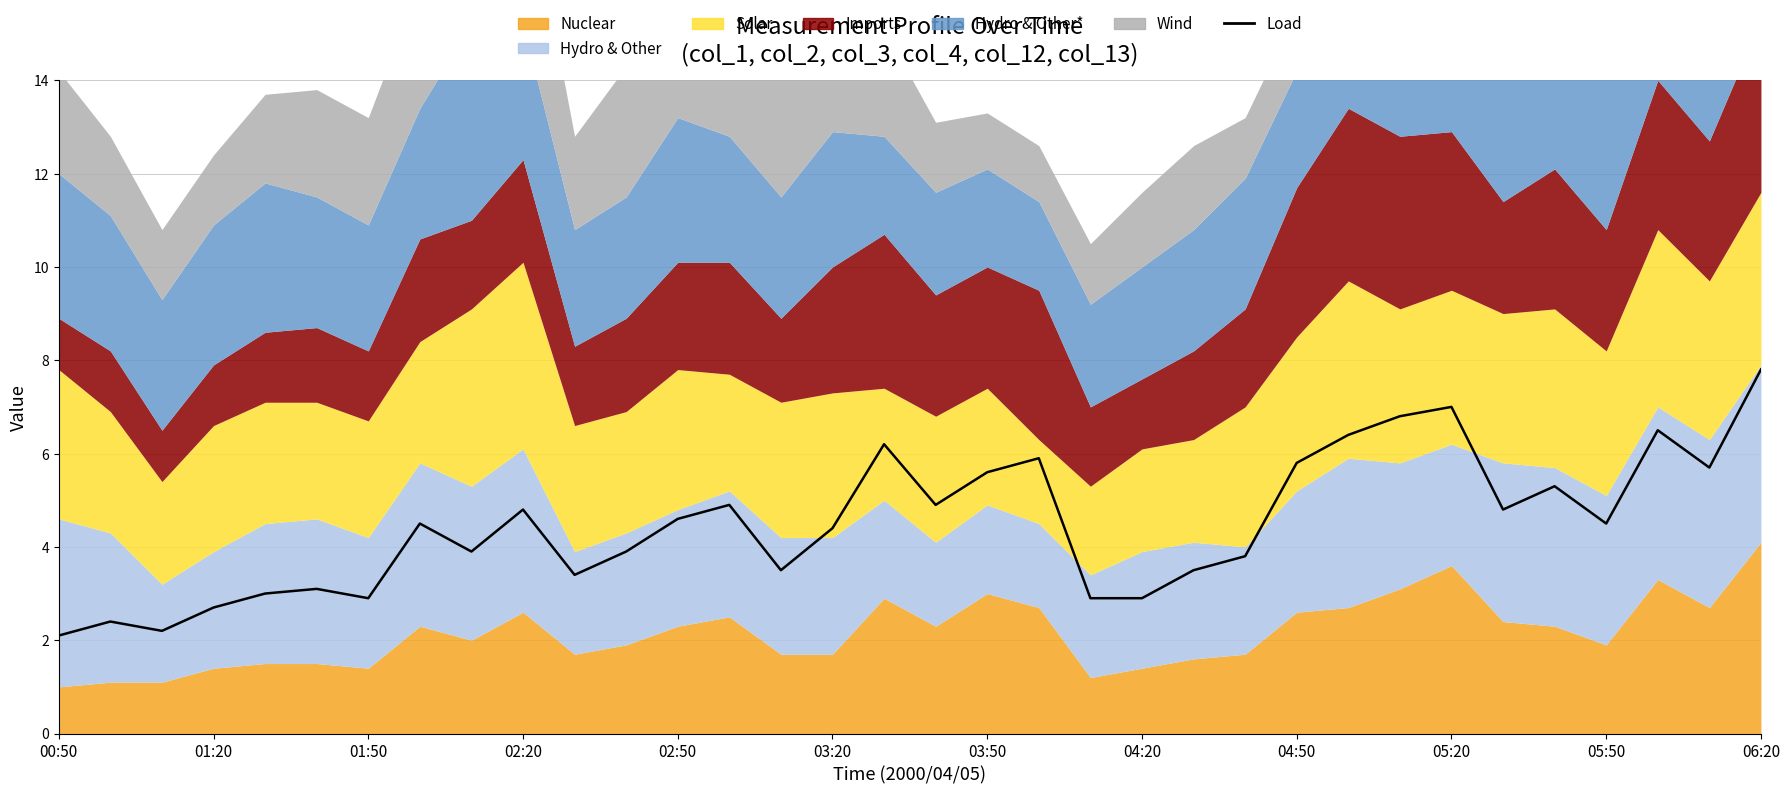

What is the maximum value shown in the chart?

7.8